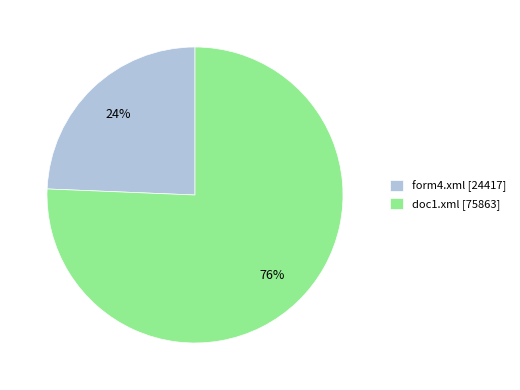

To the nearest percent, what portion does doc1.xml represent?

76%